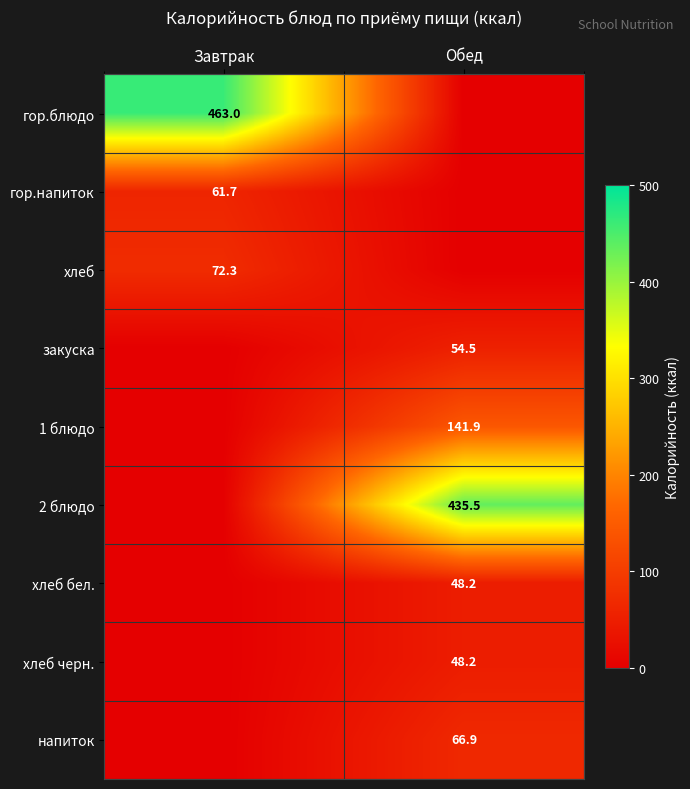

The 1 блюдо series shows 141.9 at Обед. True or false?

True